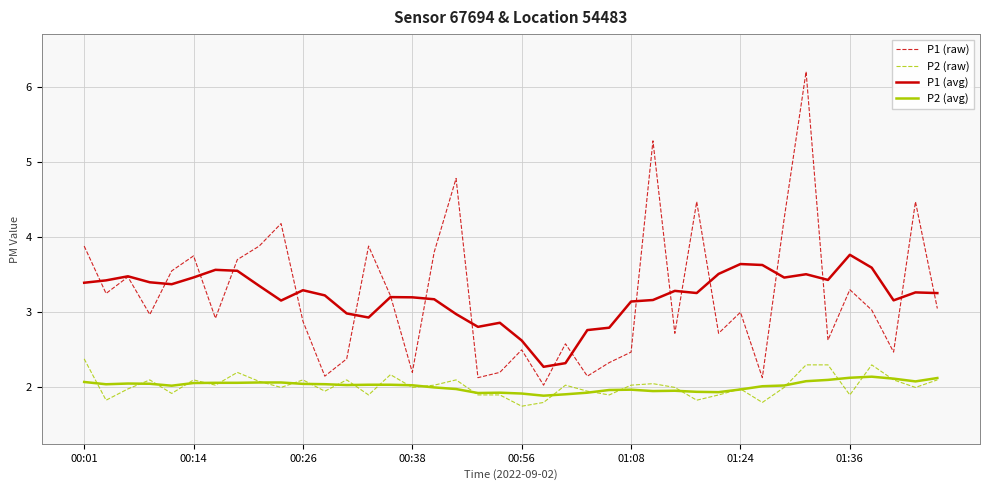

True or false: P1 (avg) and P2 (avg) cross at least once.

False